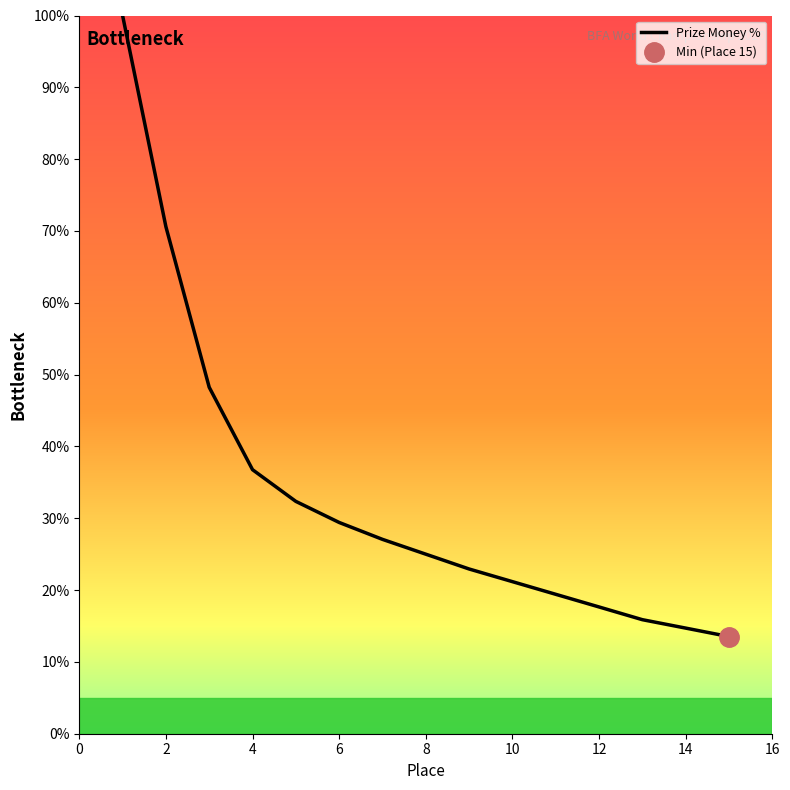

What is the difference between the values at 5 and 2?

38.2